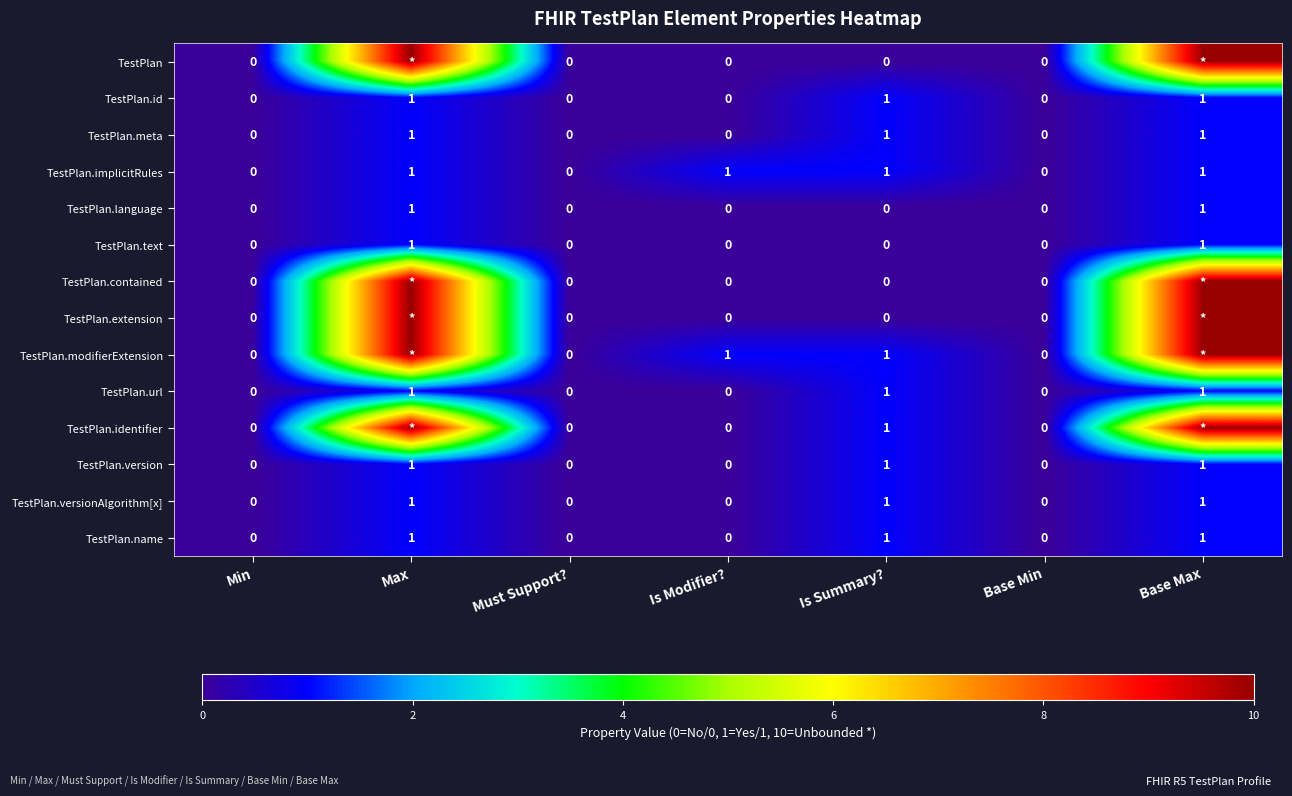

Count the number of data series in this chart.

14